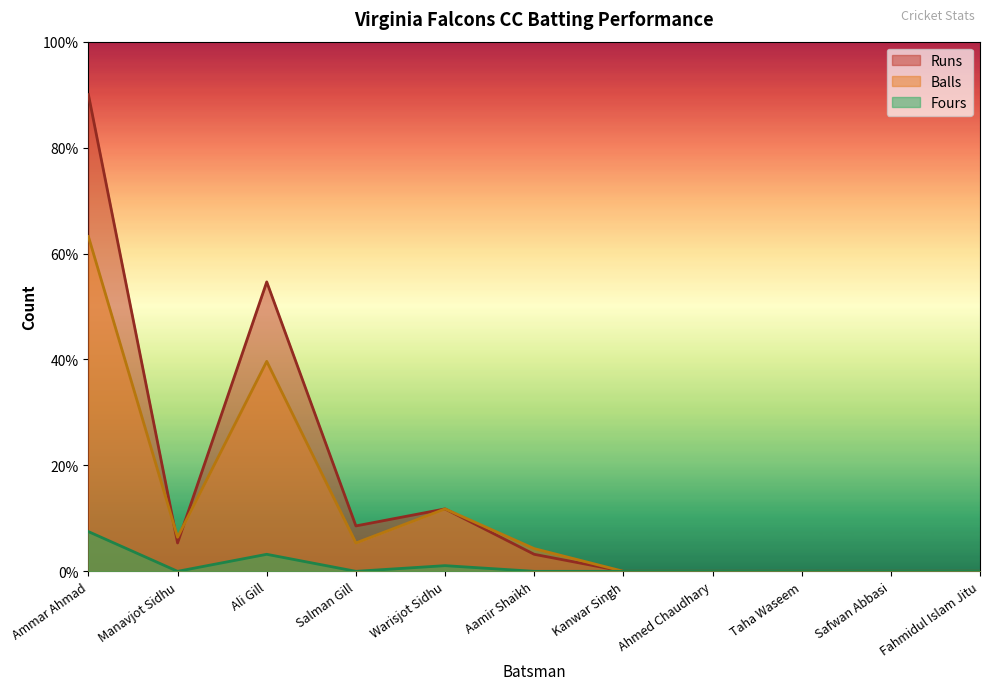

At which category does the chart reach its minimum across all series?

Kanwar Singh